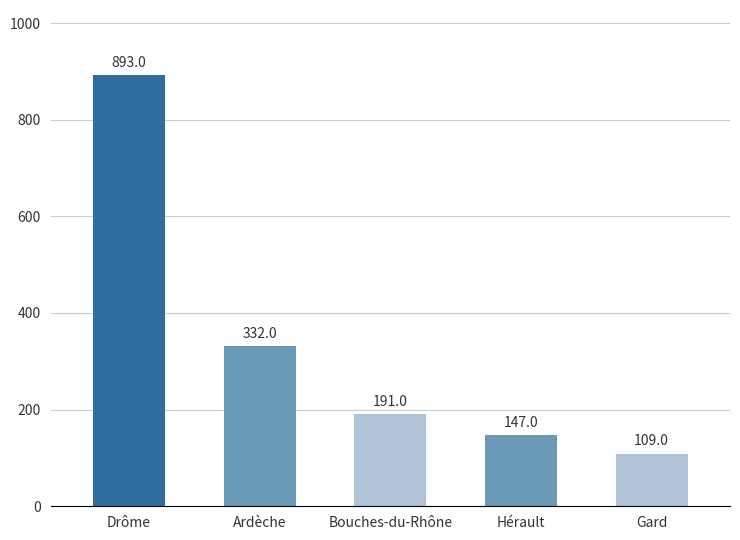

At which label is the value closest to 501?

Ardèche